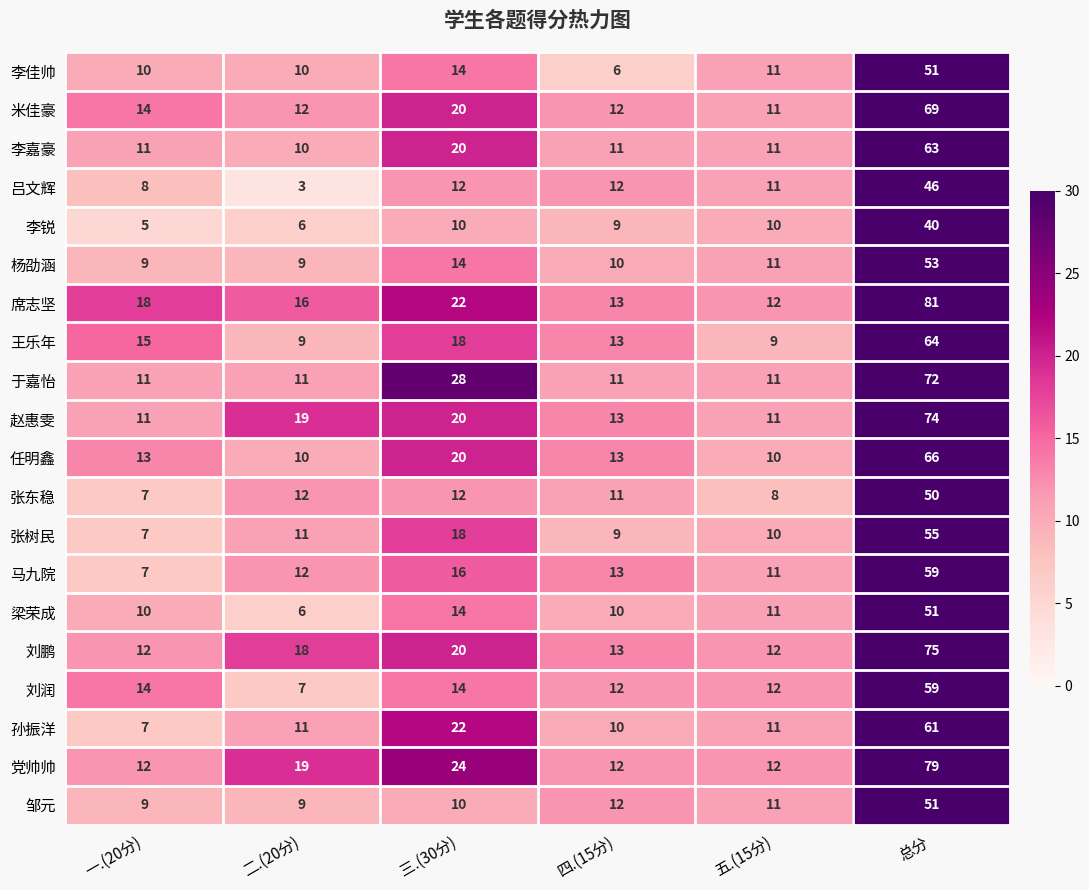

Read the 于嘉怡 value at 三.(30分).

28